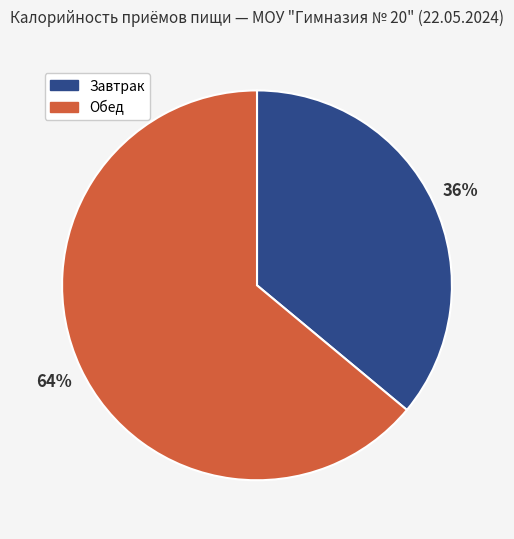

What is the ratio of the value at Завтрак to the value at Обед?

0.6